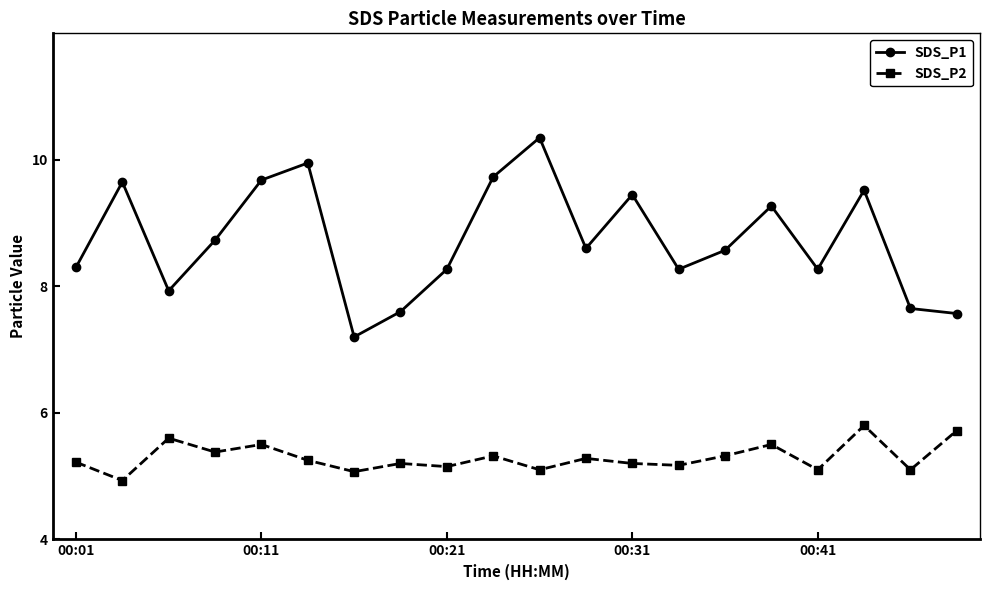

True or false: SDS_P1 and SDS_P2 intersect in this chart.

False